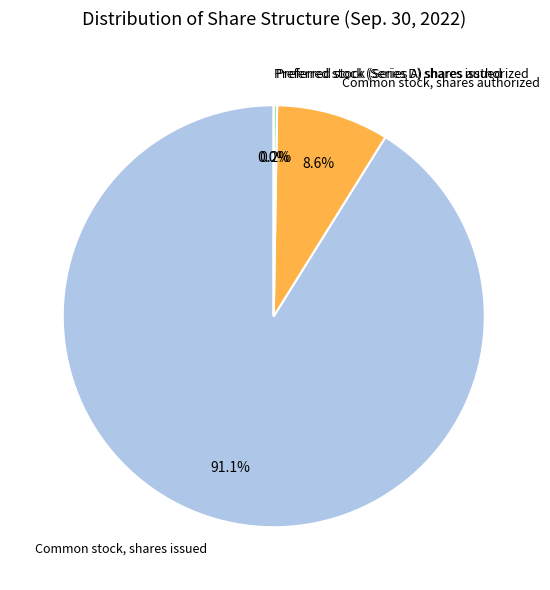

Is there any slice that represents more than half of the pie?

Yes